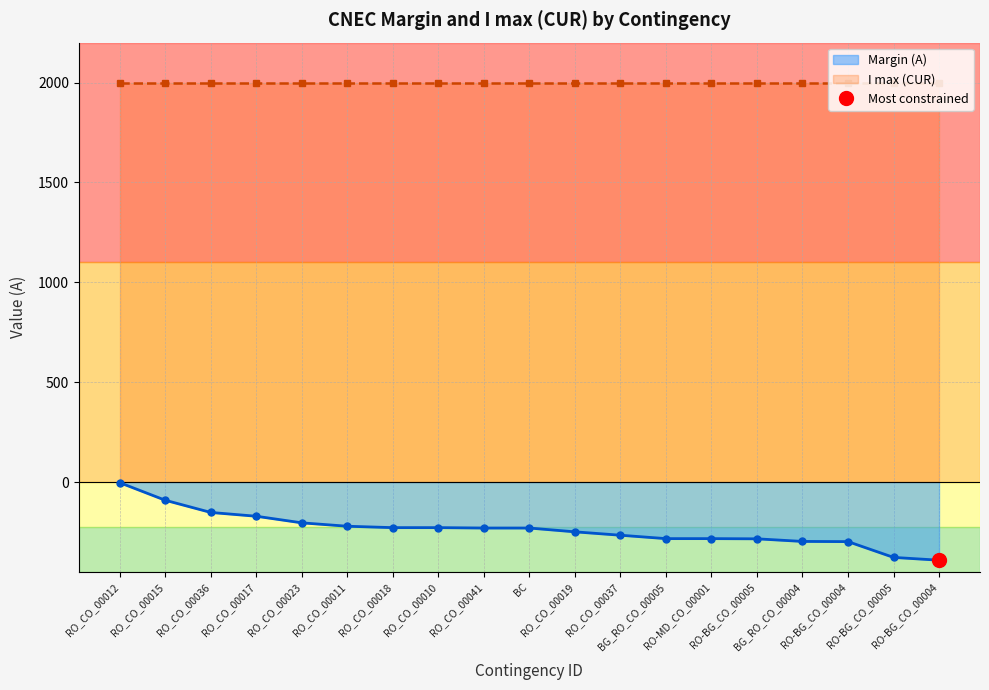

What is the value of the 18th point from the left?

-284